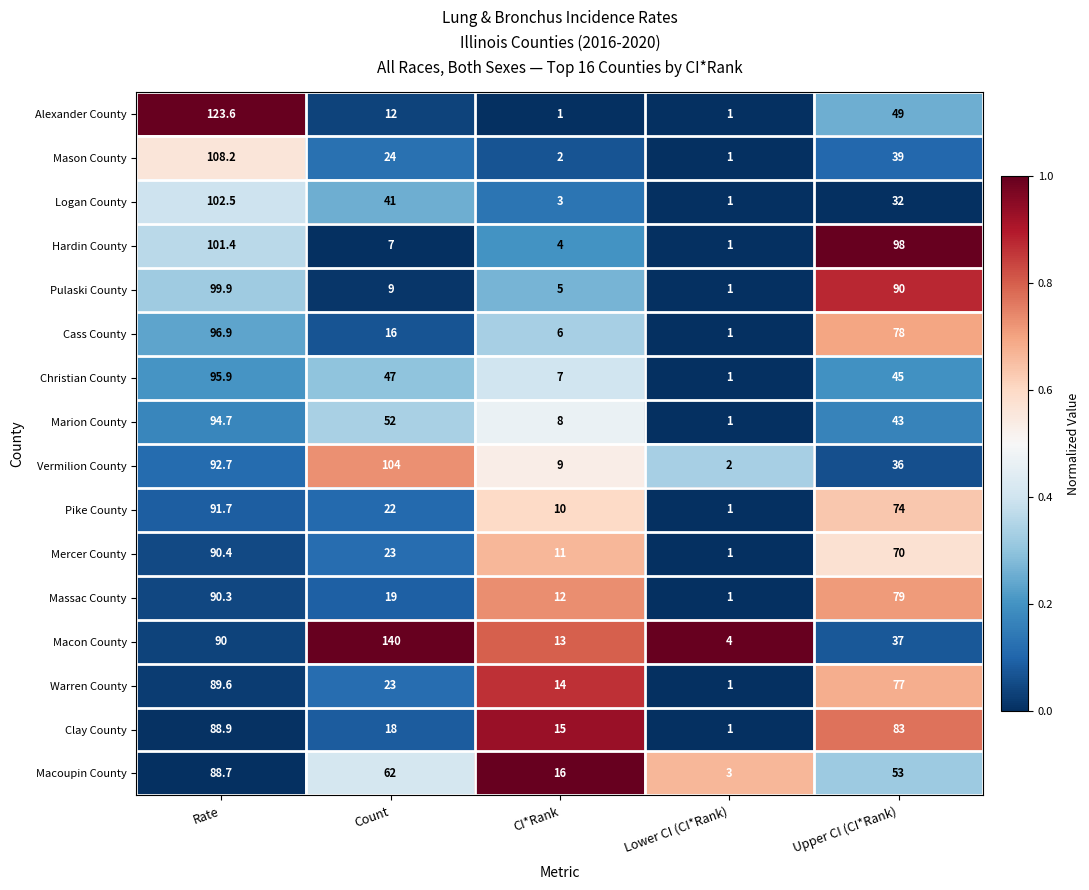

What is the difference between the maximum and minimum values in the Massac County series?

89.3